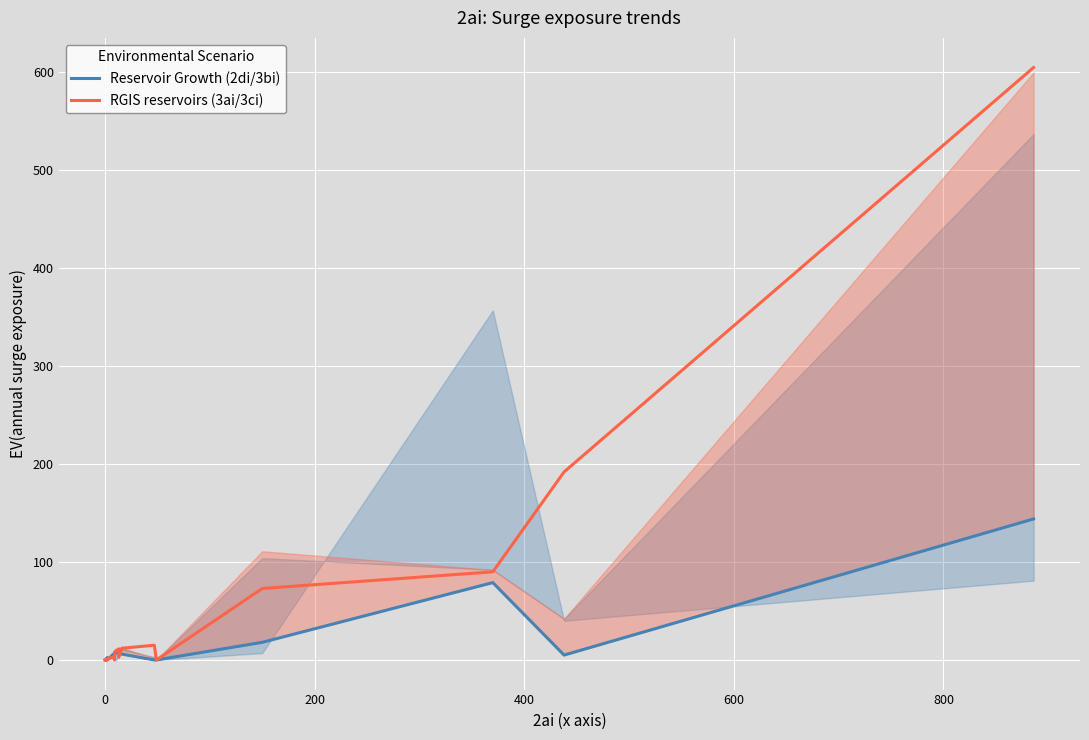

Which series has the largest range (max minus min)?

RGIS reservoirs (3ai/3ci)